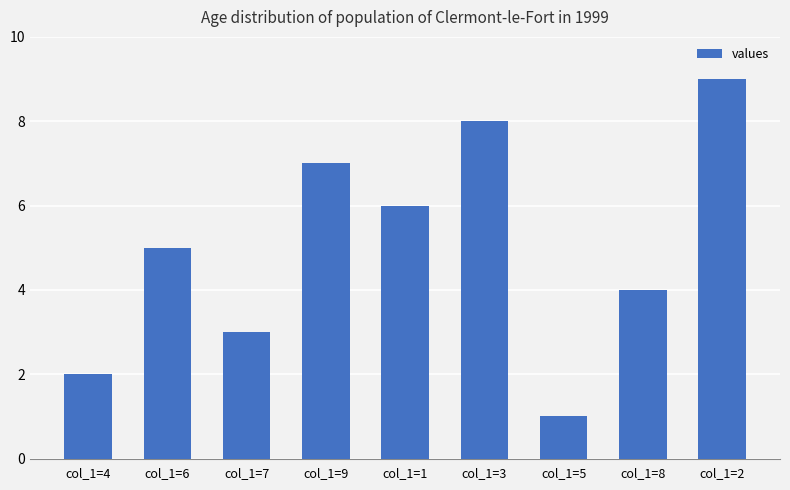

Rank the categories by value from highest to lowest.

col_1=2, col_1=3, col_1=9, col_1=1, col_1=6, col_1=8, col_1=7, col_1=4, col_1=5